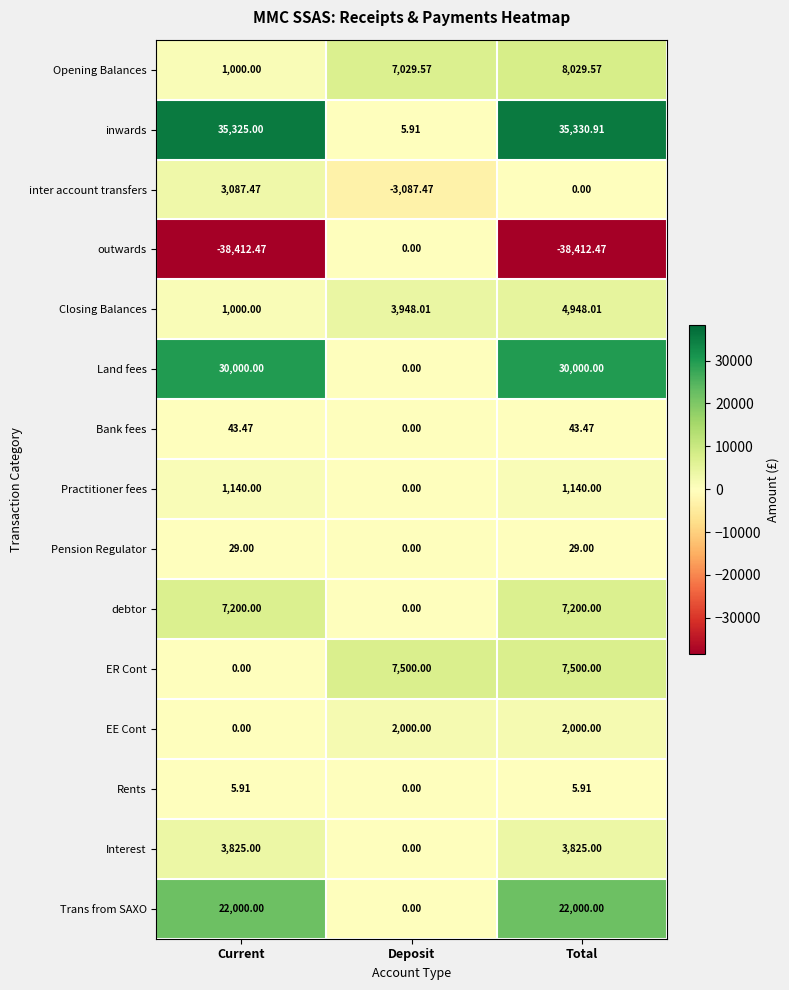

At which label is outwards closest to -19206?

Deposit